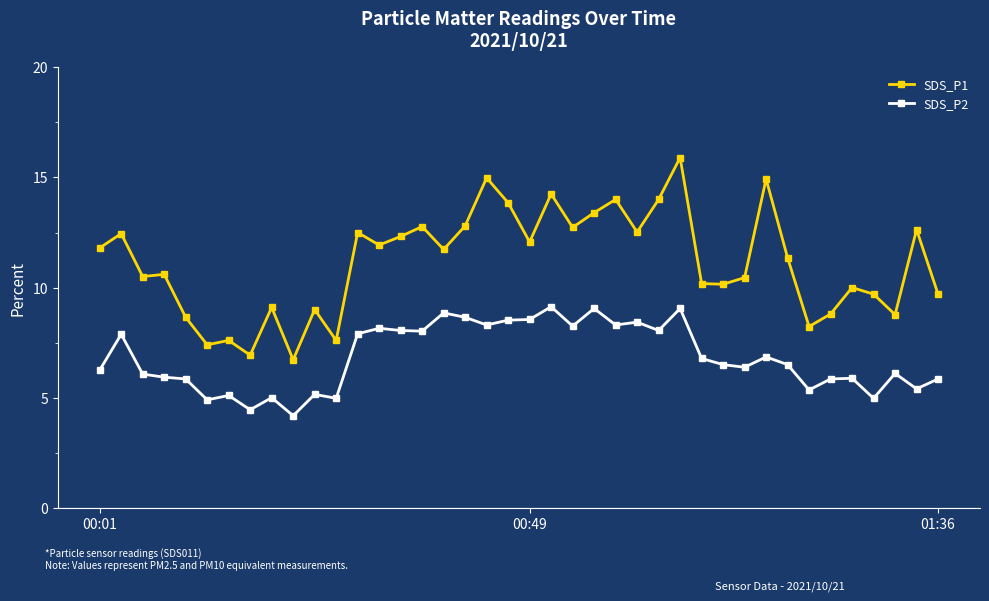

List the series in order of their peak value, highest first.

SDS_P1, SDS_P2